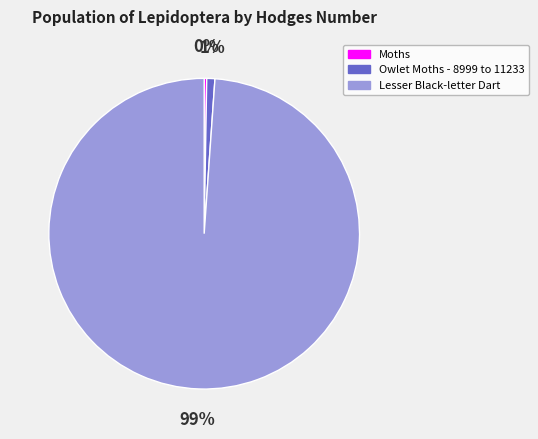

The Lesser Black-letter Dart slice represents 99% of the pie. True or false?

True